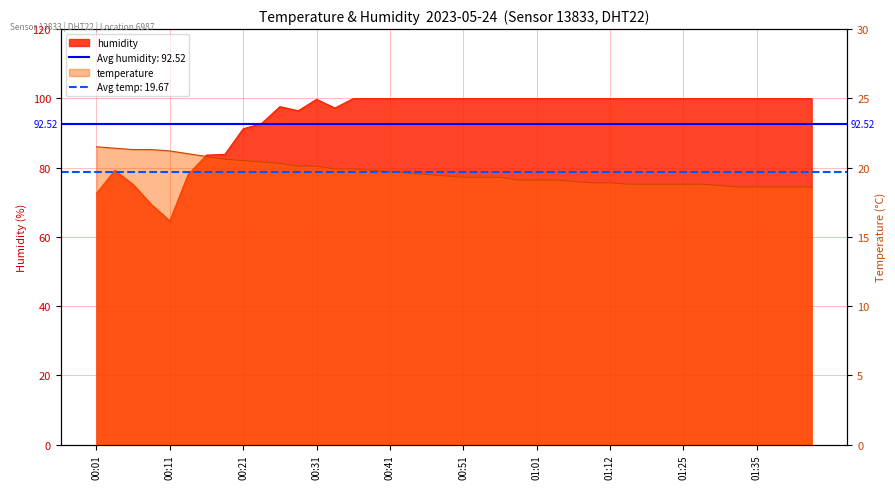

Rank the series by their average value, from highest to lowest.

humidity, temperature